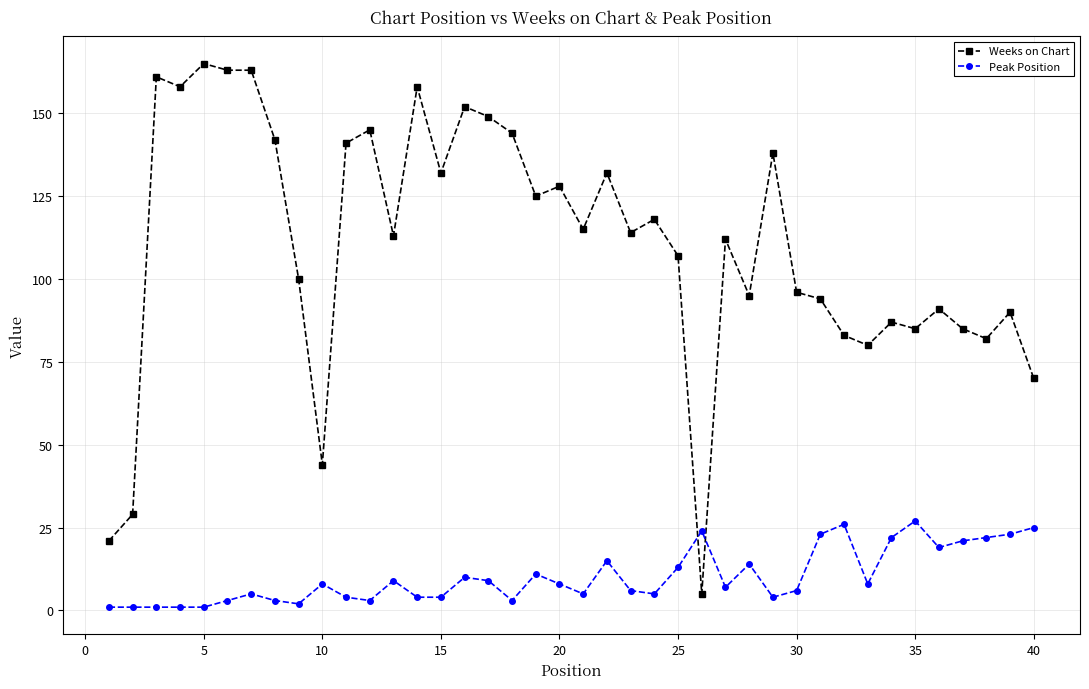

How many intersections are there between Peak Position and Weeks on Chart?

2